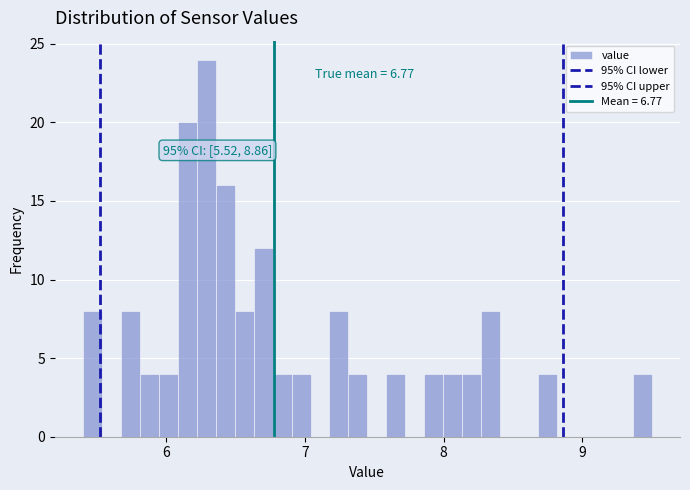

Read against the x-axis, roughly where is the centre of the tallest bar?

6.3